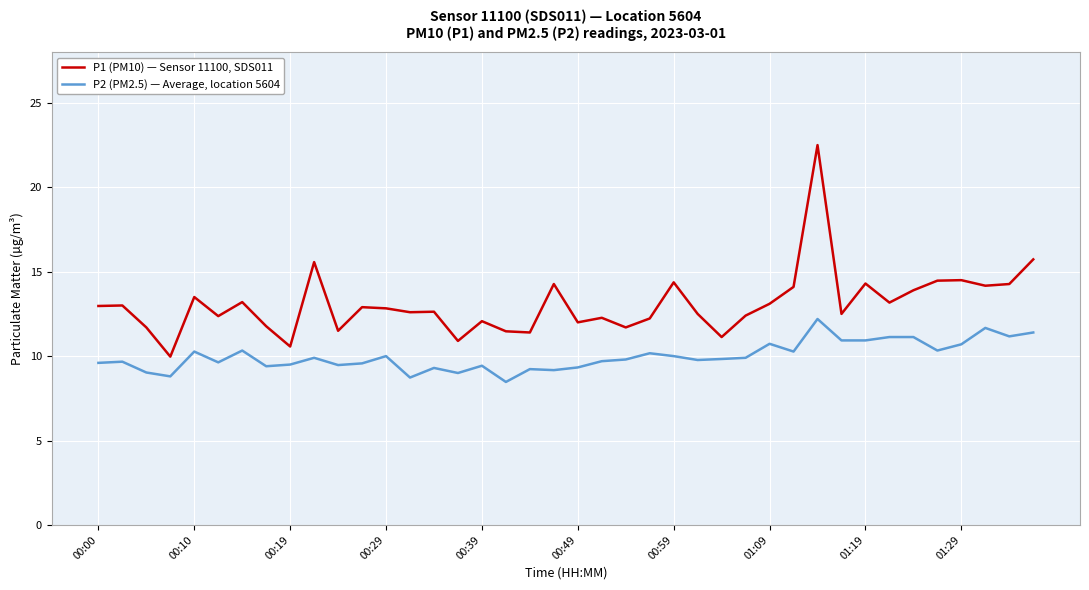

True or false: P1 (PM10) — Sensor 11100, SDS011 and P2 (PM2.5) — Average, location 5604 intersect in this chart.

False